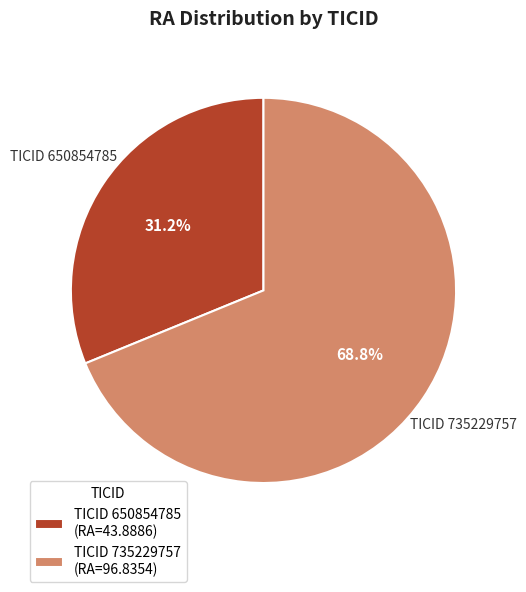

What is the largest slice in the pie chart?

TICID 735229757 (RA=96.8354)